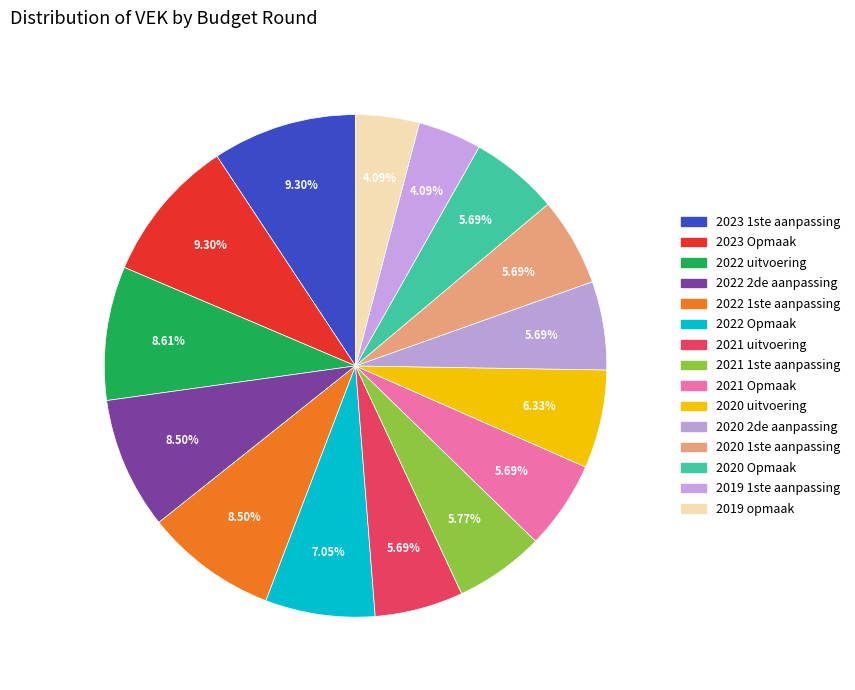

What percentage do 2021 Opmaak and 2022 Opmaak together represent?

12.7%